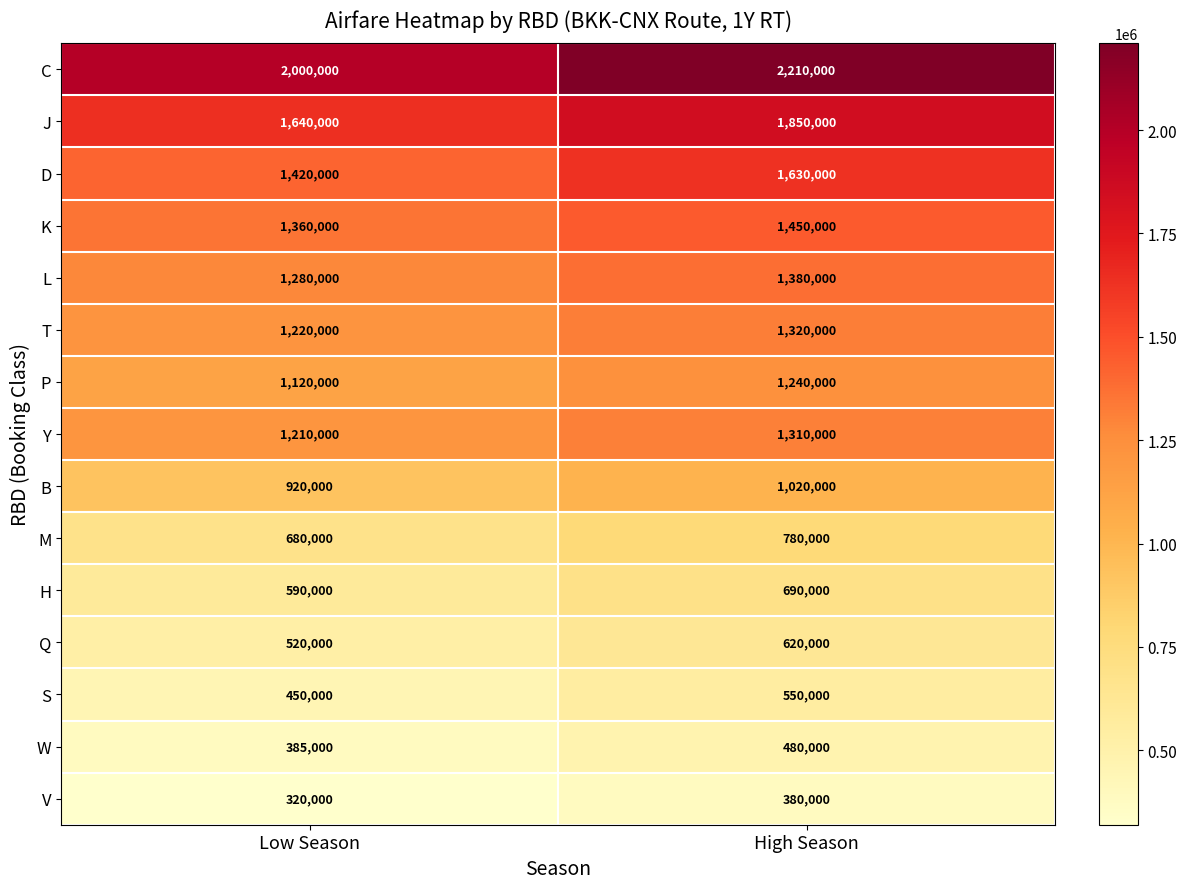

Rank the series by their maximum value, from highest to lowest.

C, J, D, K, L, T, Y, P, B, M, H, Q, S, W, V